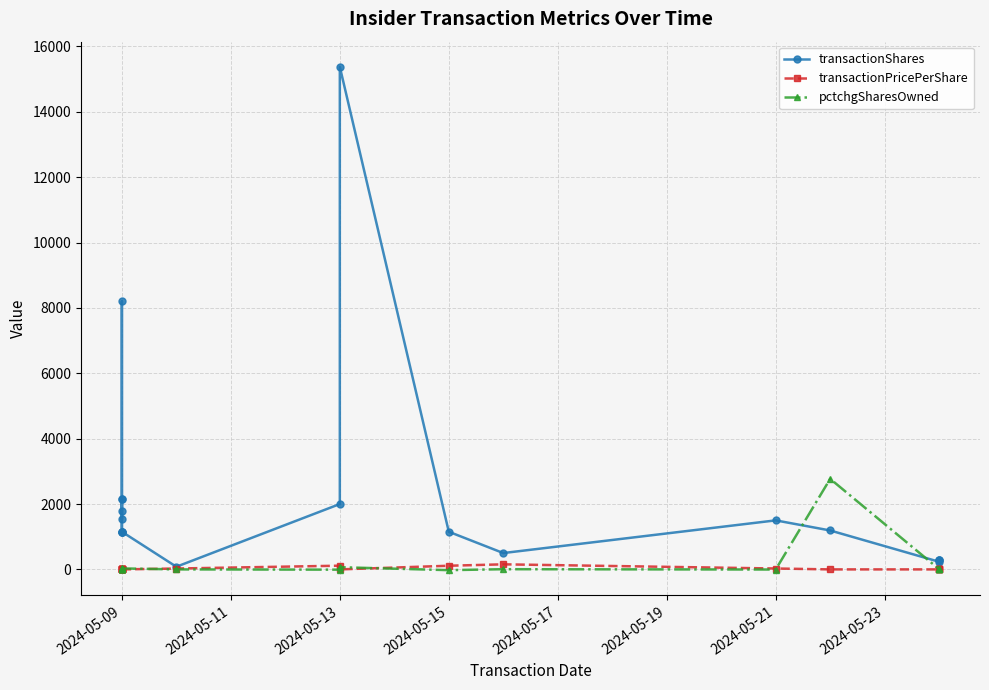

True or false: transactionShares and transactionPricePerShare cross at least once.

False